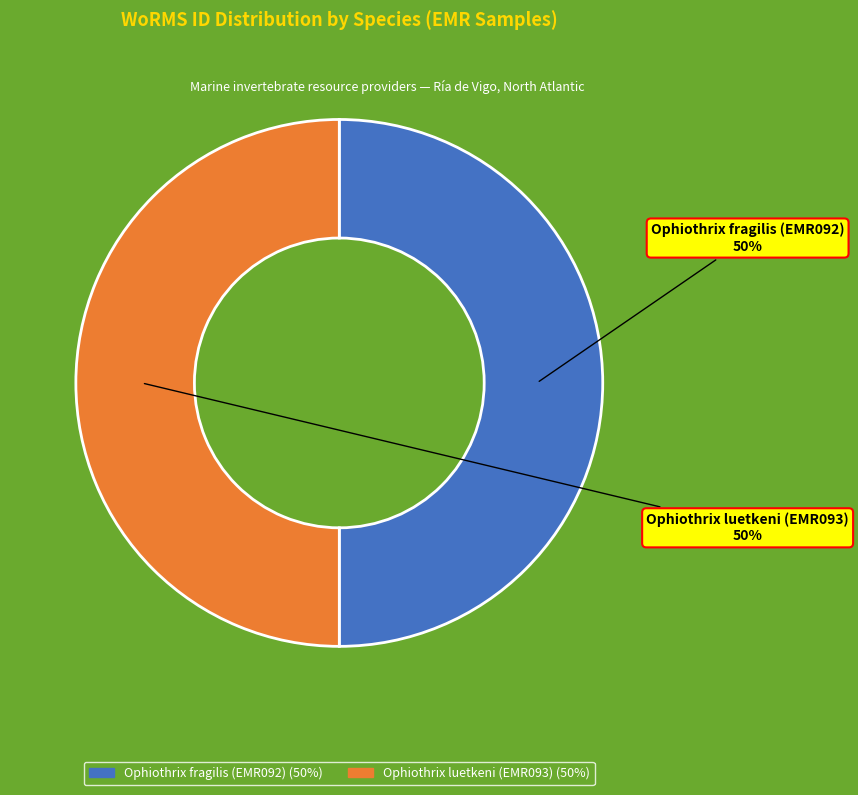

Combined, do Ophiothrix luetkeni (EMR093) and Ophiothrix fragilis (EMR092) account for over 50%?

Yes